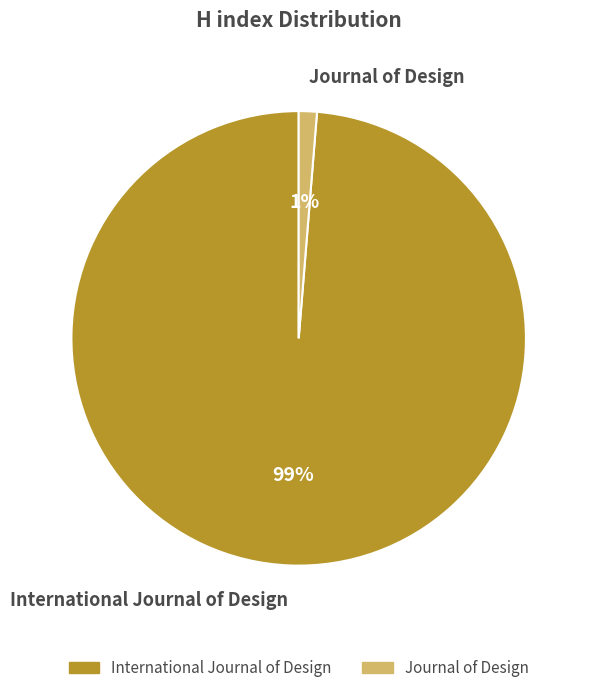

To the nearest percent, what portion does International Journal of Design represent?

99%